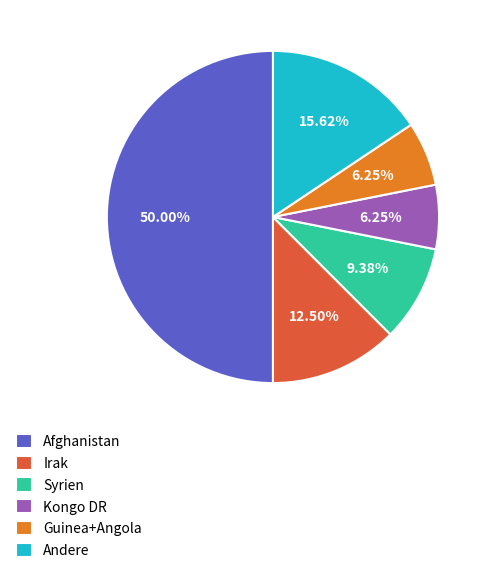

What is the largest slice in the pie chart?

Afghanistan